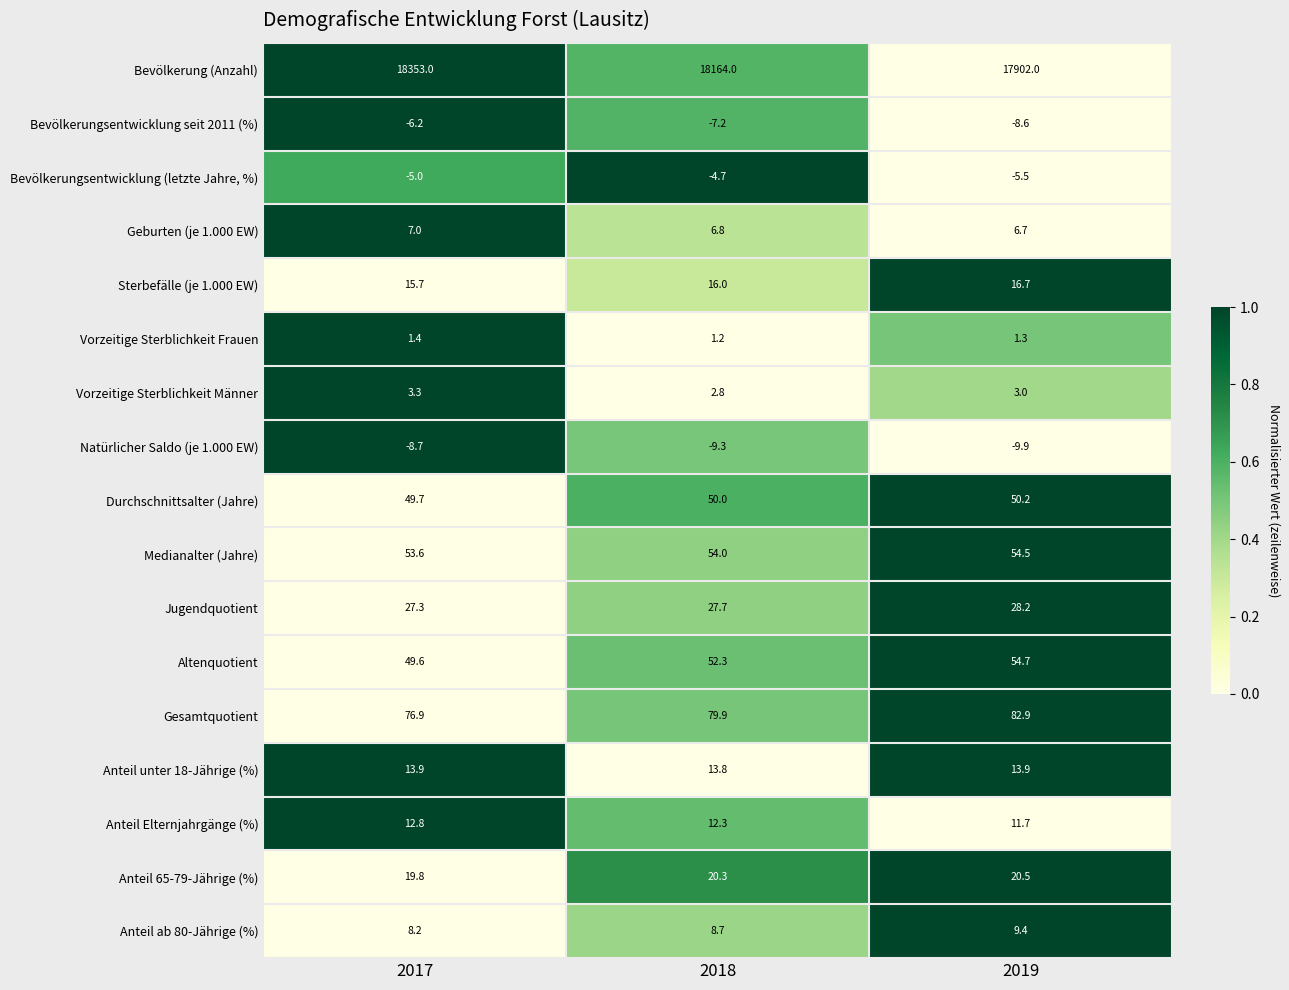

Count the number of categories in the chart.

3